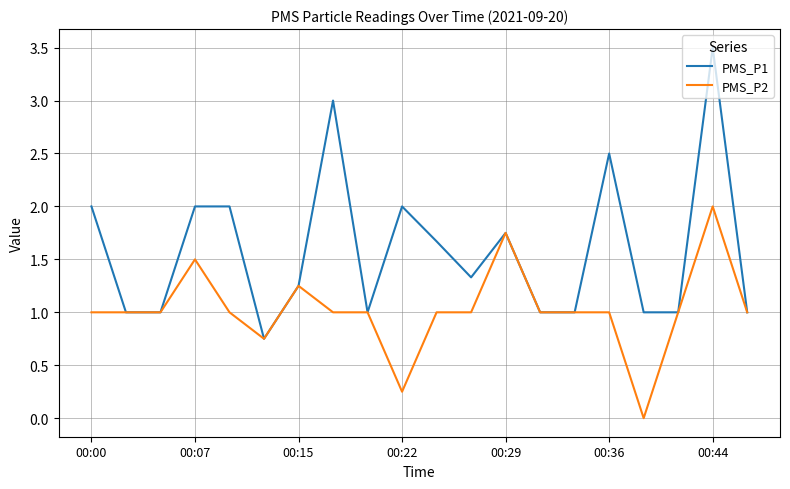

What are all the series names shown in the legend?

PMS_P1, PMS_P2